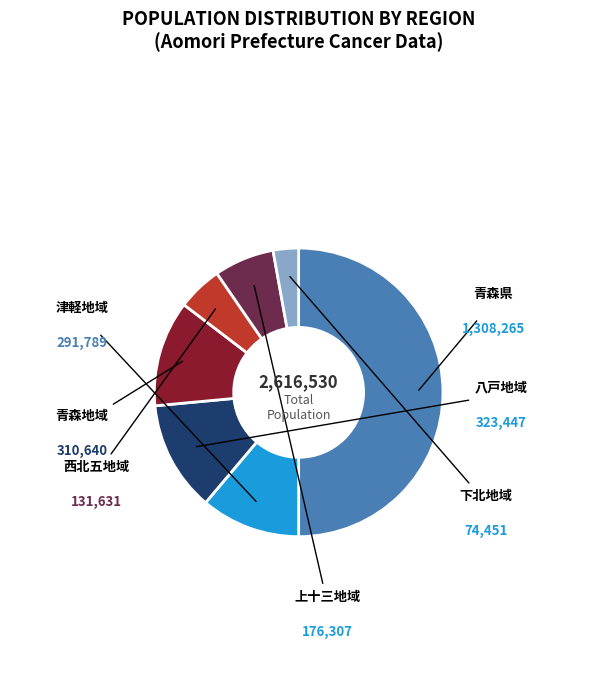

Is it true that 下北地域 is 3% of the pie?

True